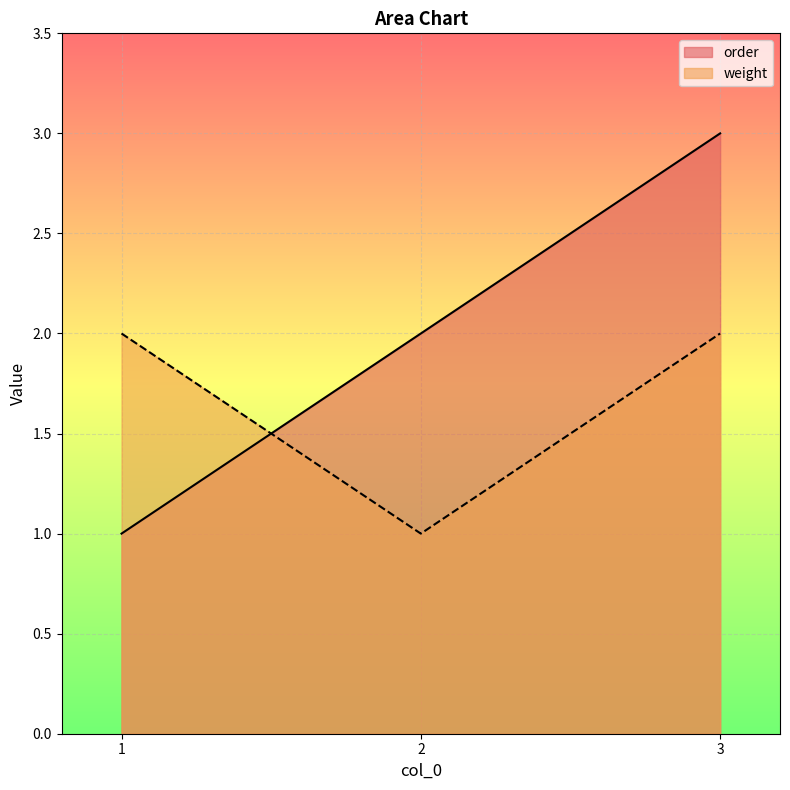

What are all the series names shown in the legend?

order, weight